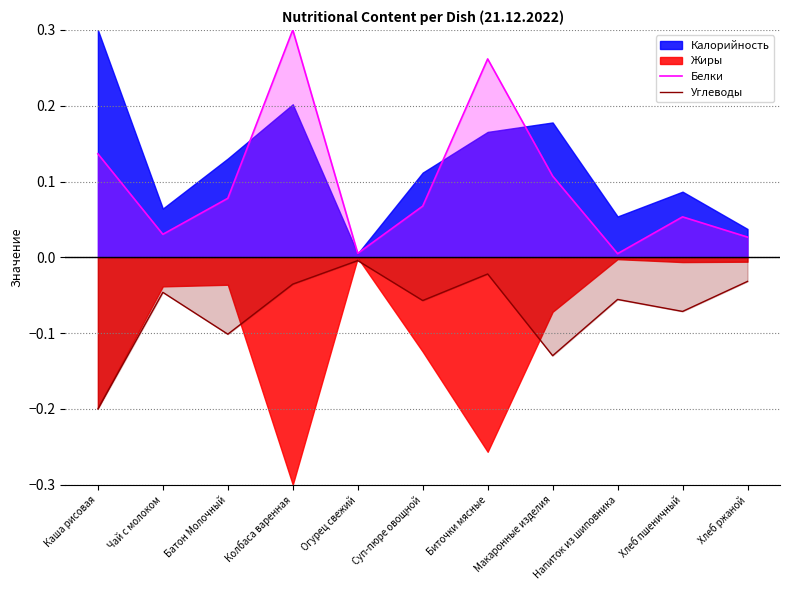

True or false: Белки has a value of 0.0 at Напиток из шиповника.

True